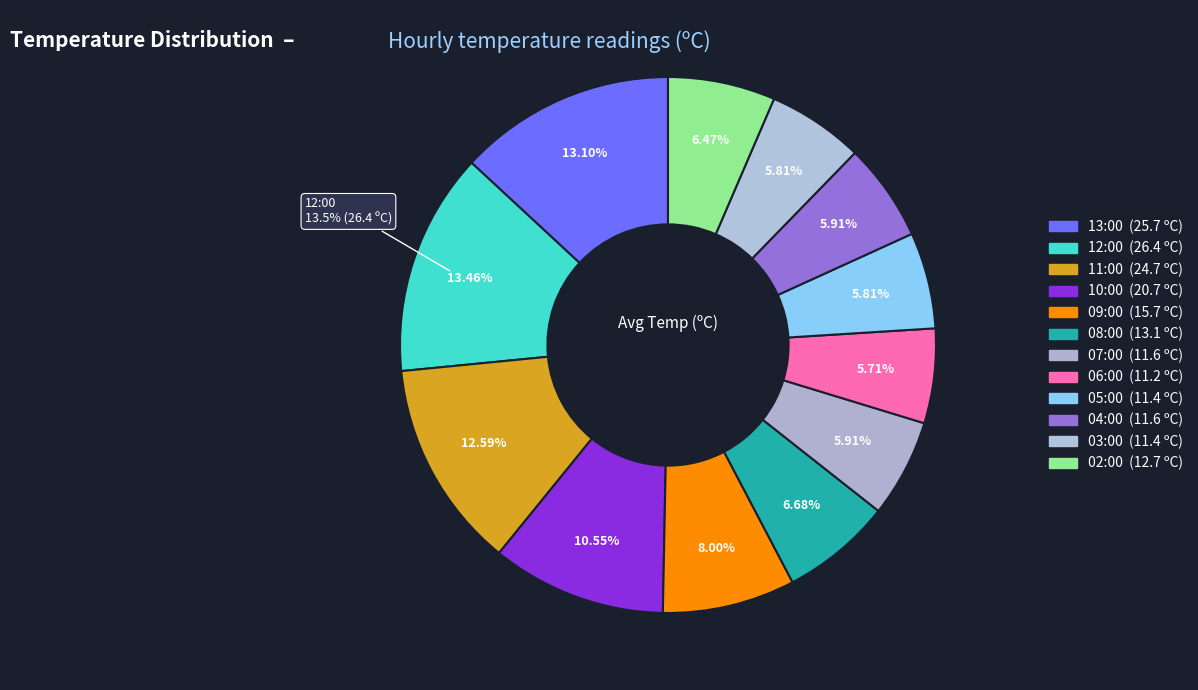

To the nearest percent, what percentage of the pie is 10:00?

11%